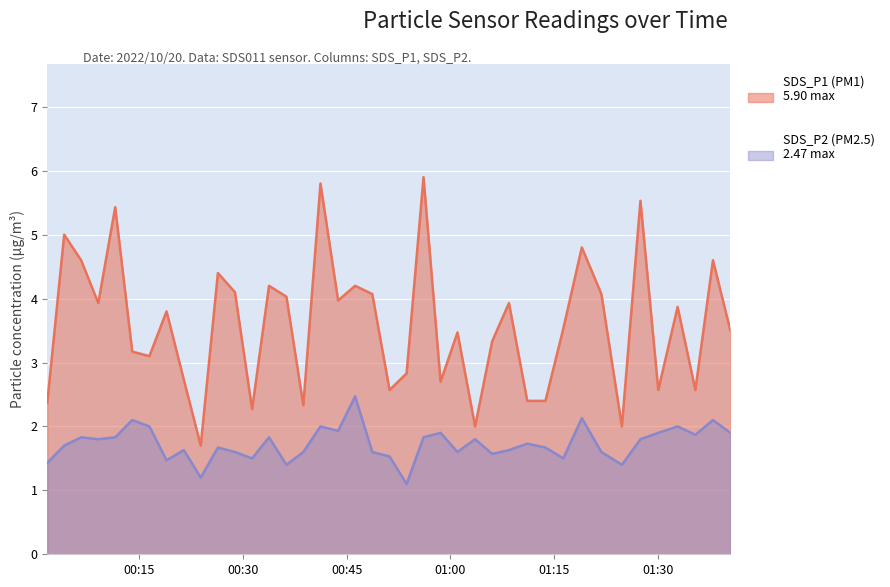

At which category is the sum across all series the highest?

2022/10/20 00:41:12